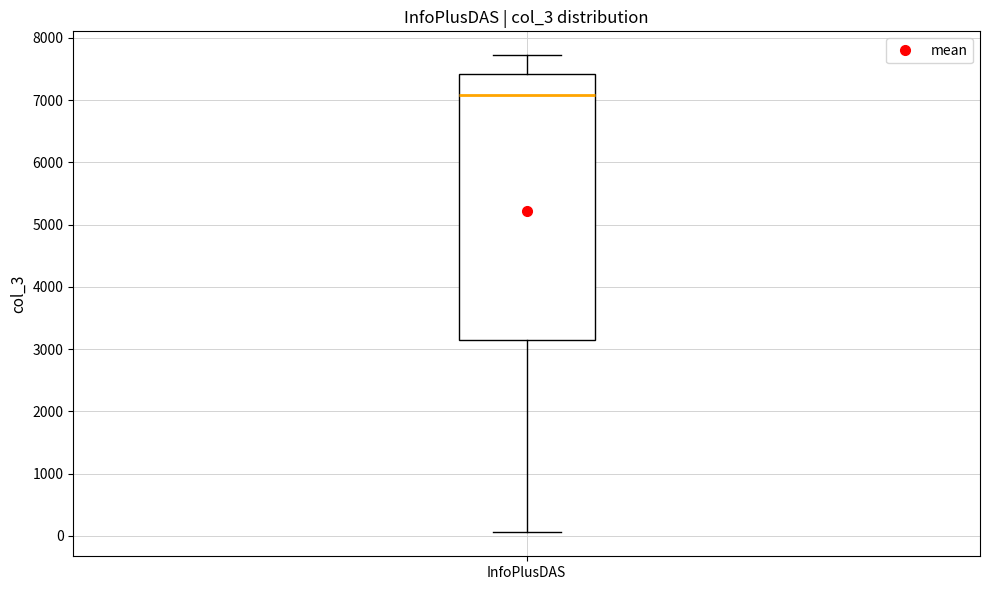

Transcribe this box plot: give where the median line is, the range the box spans, and where the two whiskers end, as read against the y-axis. The values are not printed on the chart, so give them approximately, as read against the axis.

median 7100, box 3100 to 7400, whiskers 100 to 7700